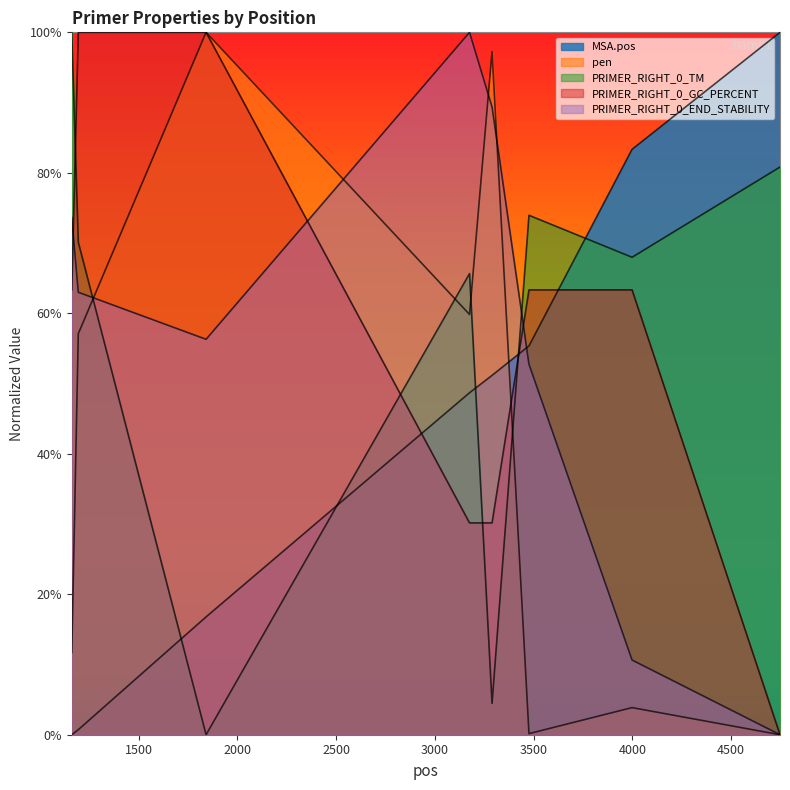

True or false: MSA.pos and pen intersect in this chart.

True